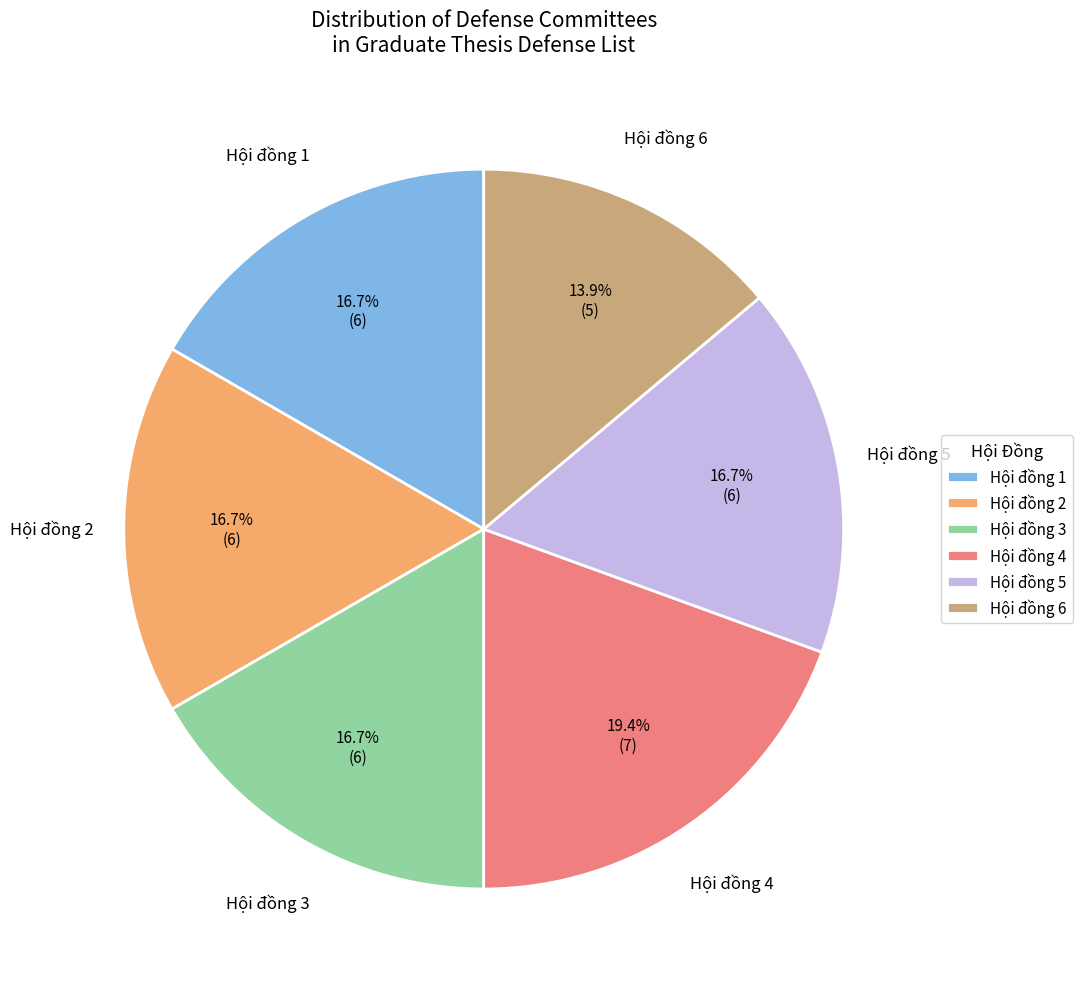

Do Hội đồng 3 and Hội đồng 1 together represent more than half of the pie?

No